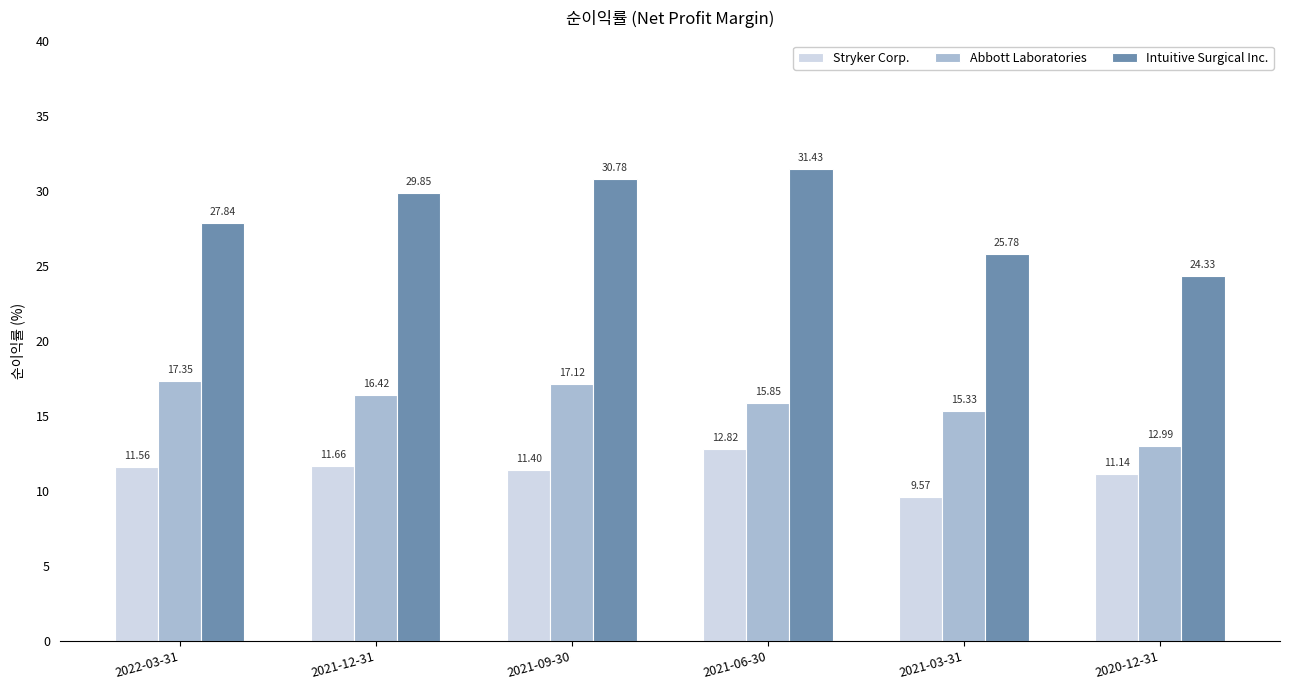

How many categories are shown in the chart?

6